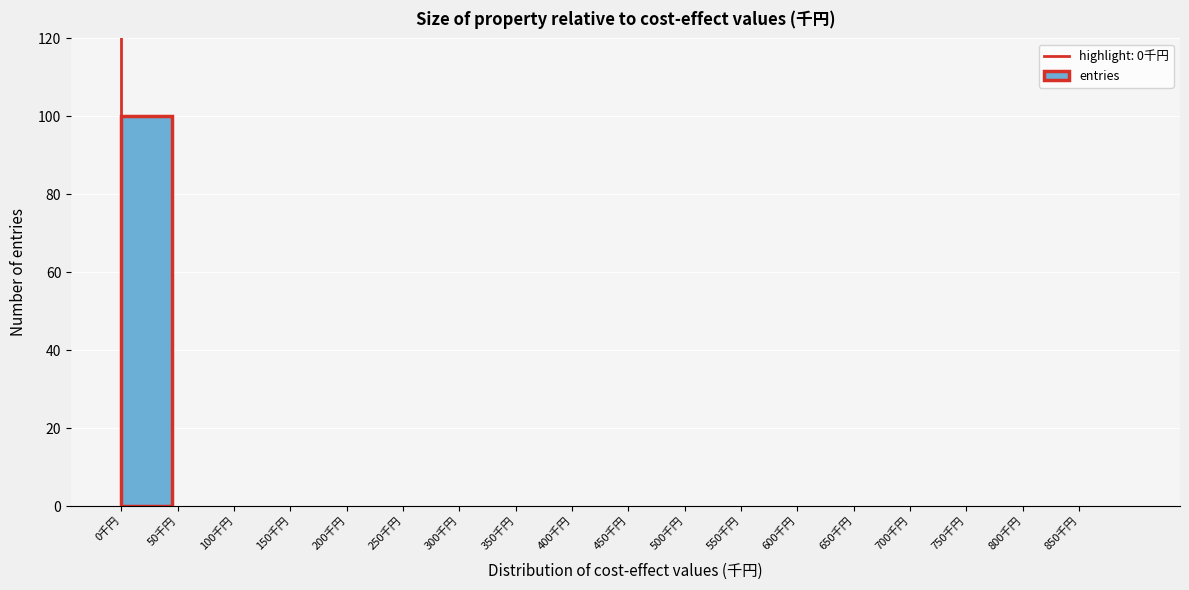

How tall is the bar that spans 0 to 50 on the x-axis? The values are not printed on the chart, so give them approximately, as read against the axis.

100